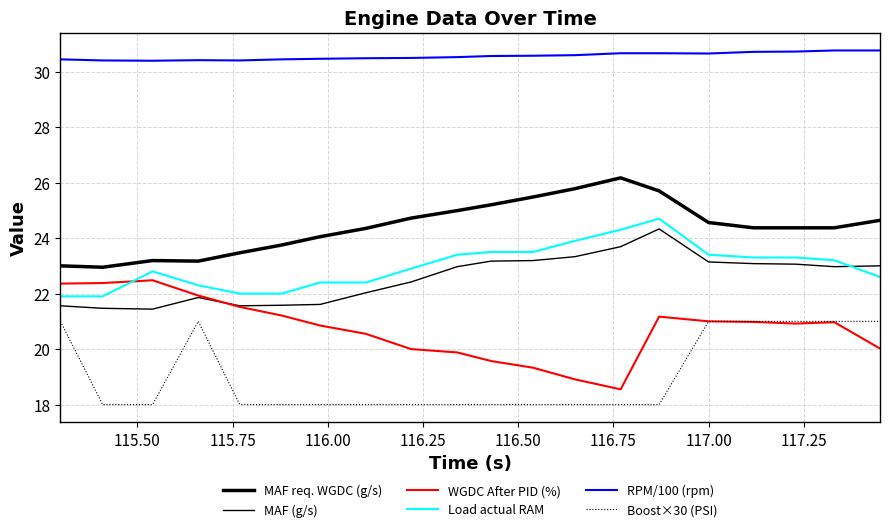

True or false: MAF req. WGDC (g/s) and RPM/100 (rpm) cross at least once.

False